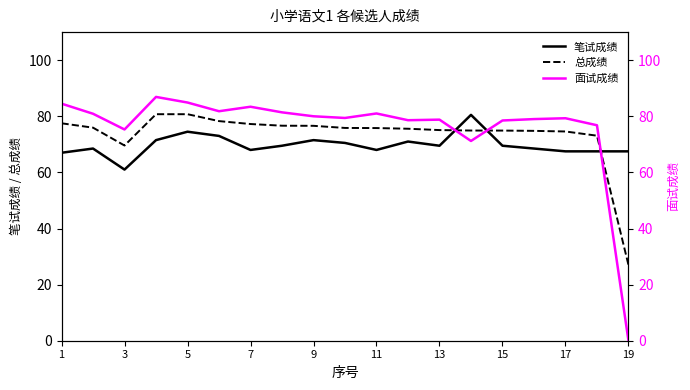

How many intersections are there between 总成绩 and 面试成绩?

3